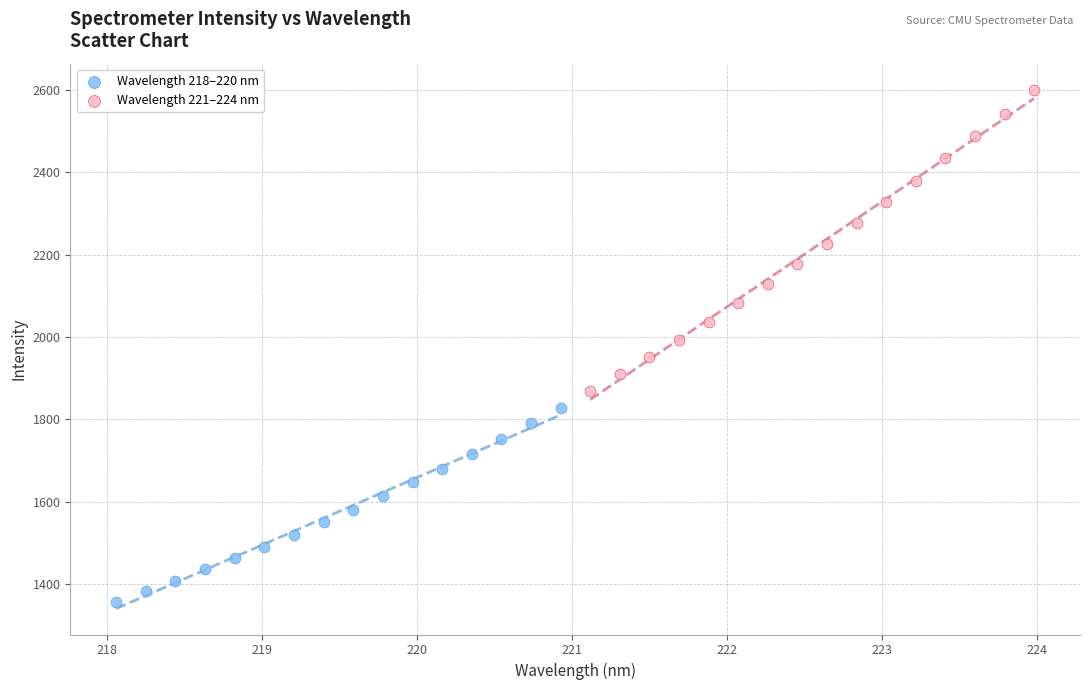

What are all the series names shown in the legend?

Wavelength 218–220 nm, Wavelength 221–224 nm